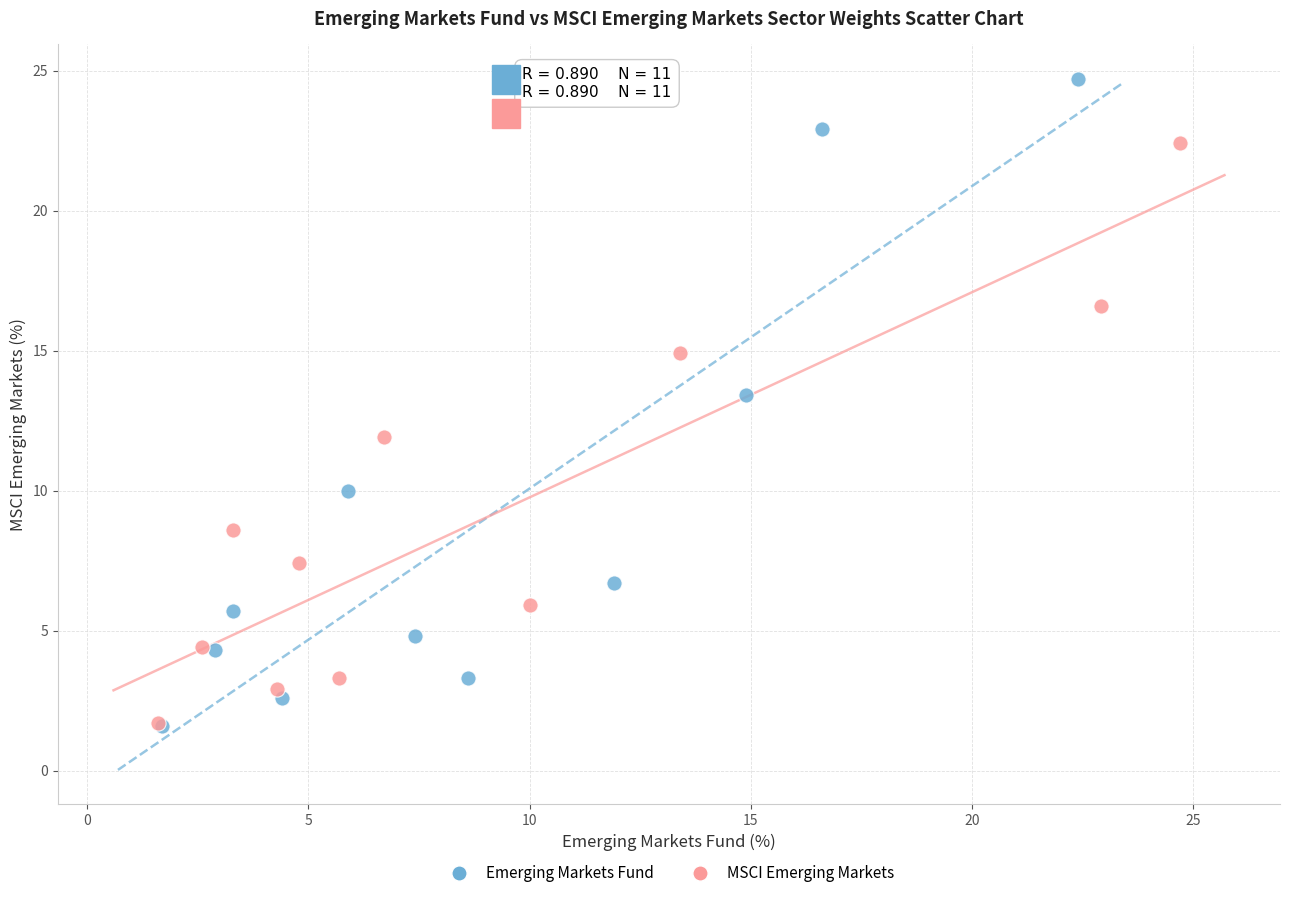

Which series contains the highest Y value?

Emerging Markets Fund